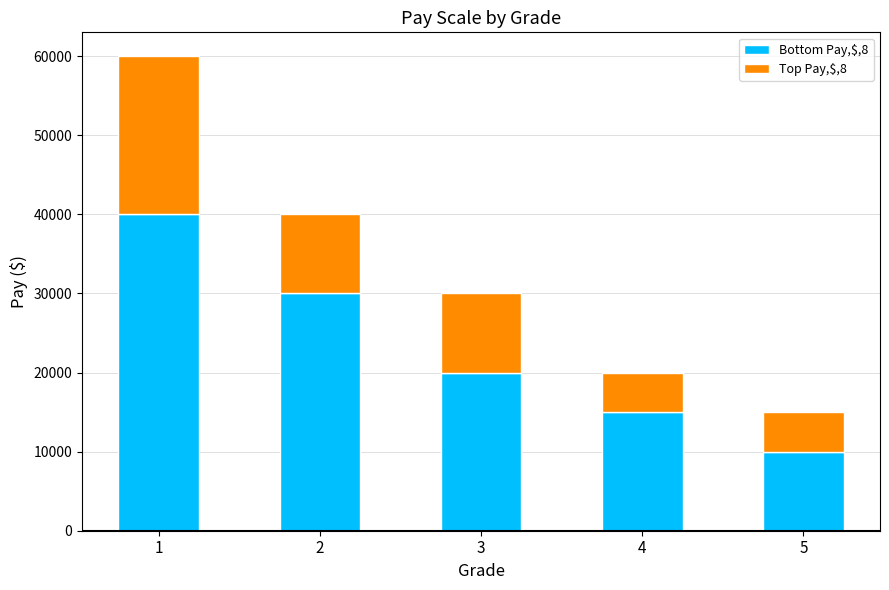

What are all the series names shown in the legend?

Bottom Pay,$,8, Top Pay,$,8